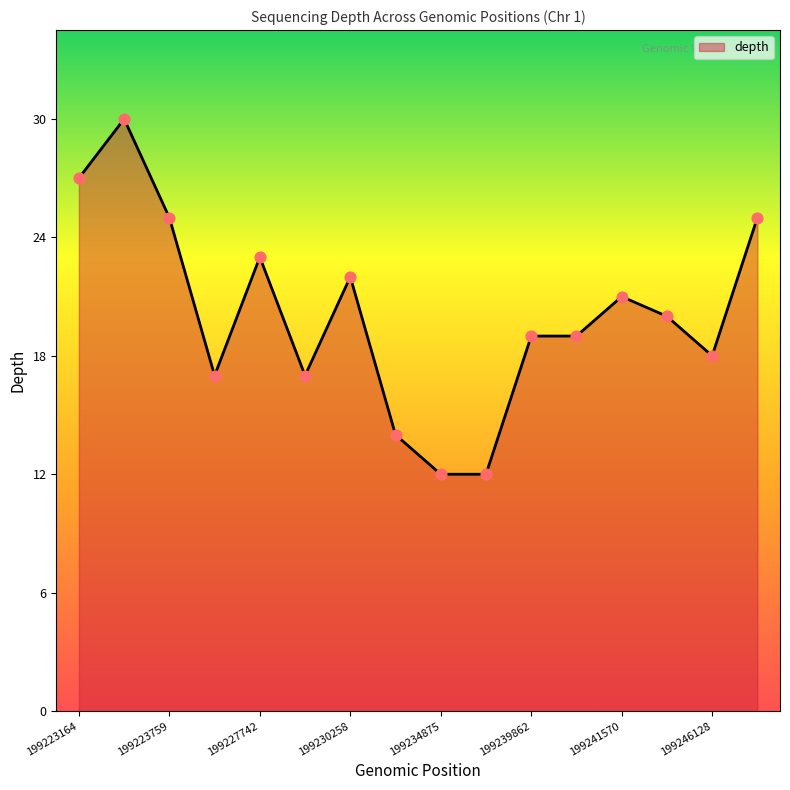

What is the greatest value displayed?

30